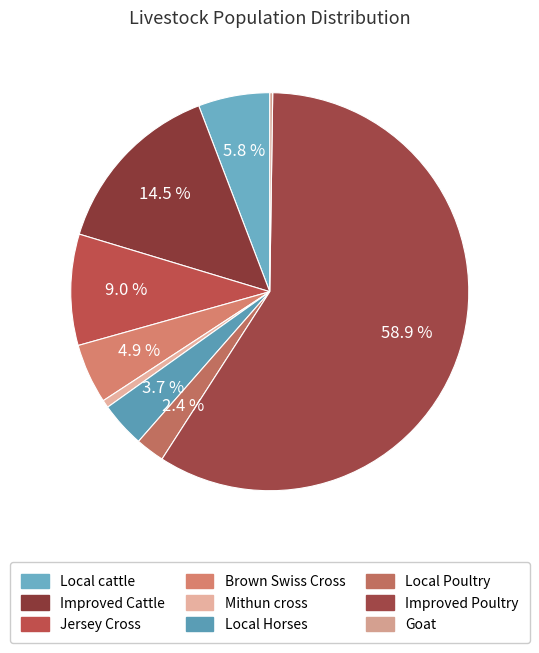

To the nearest percent, what is the average slice percentage?

11%